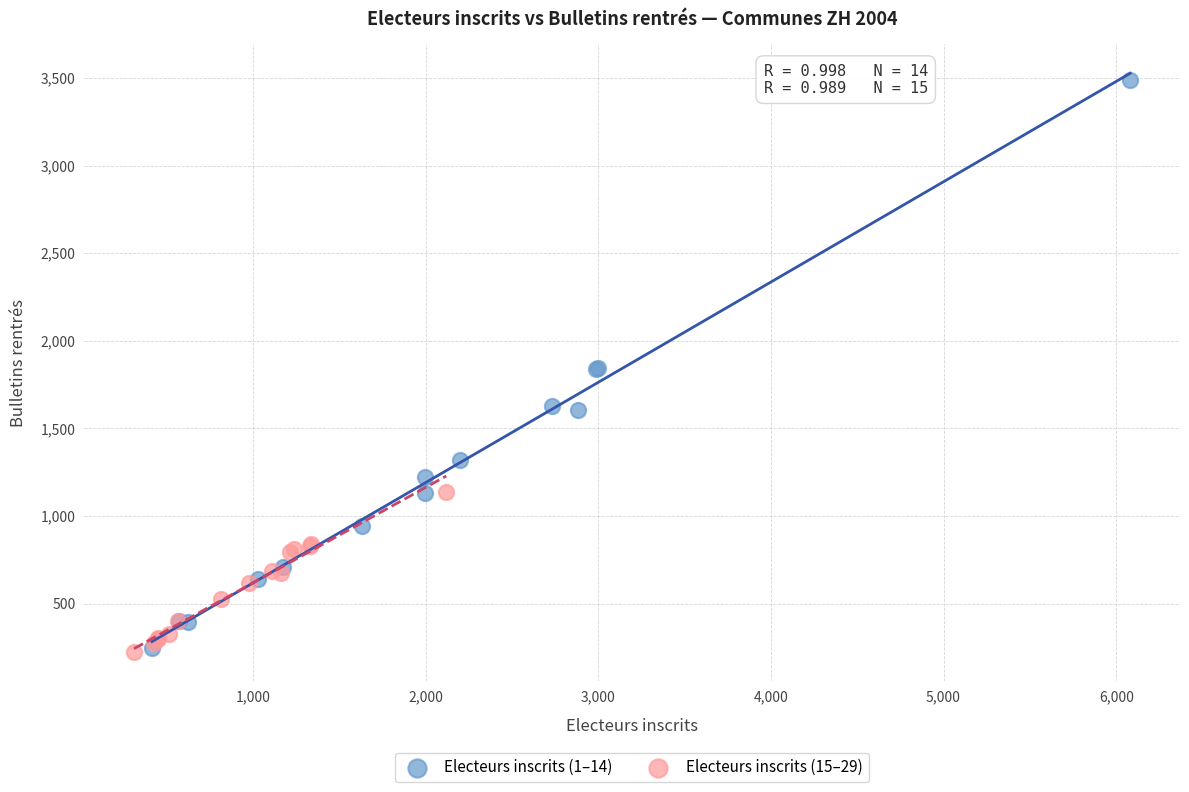

Which series has the largest Y range (max minus min)?

Electeurs inscrits (1–14)